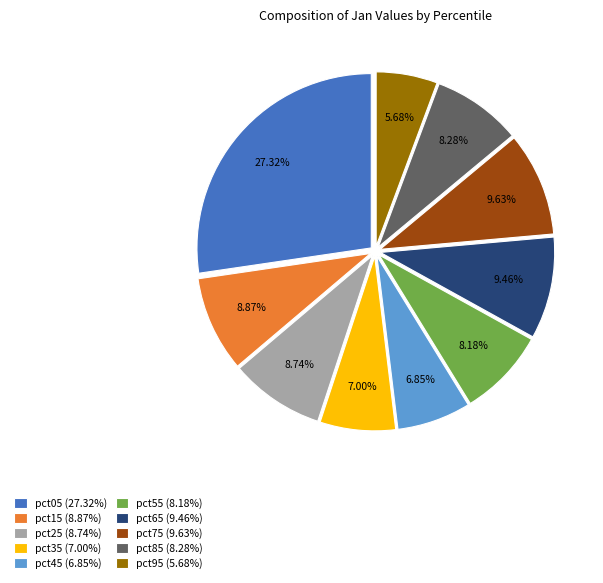

What percentage is NOT represented by pct25?

91.3%